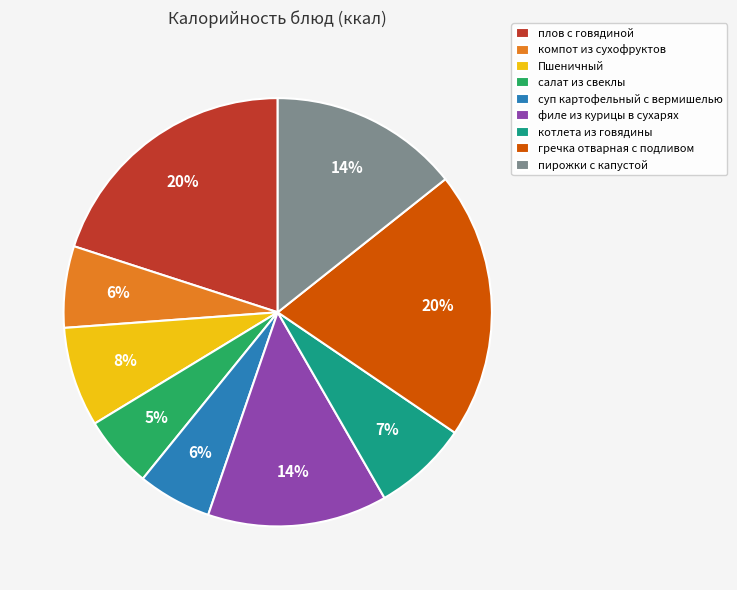

To the nearest percent, what percentage of the pie is котлета из говядины?

7%